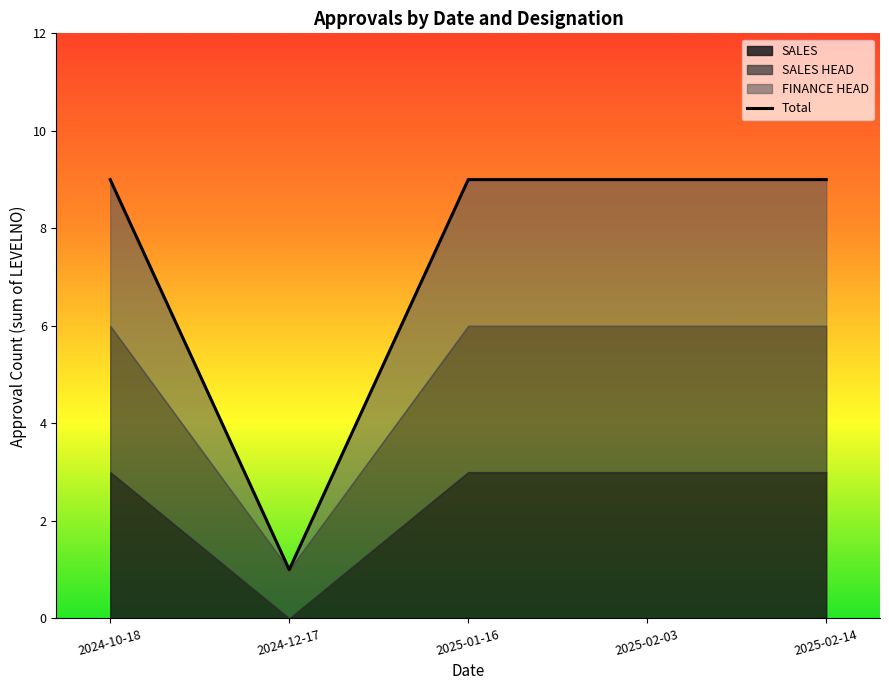

The value at 2025-01-16 is 9. True or false?

True